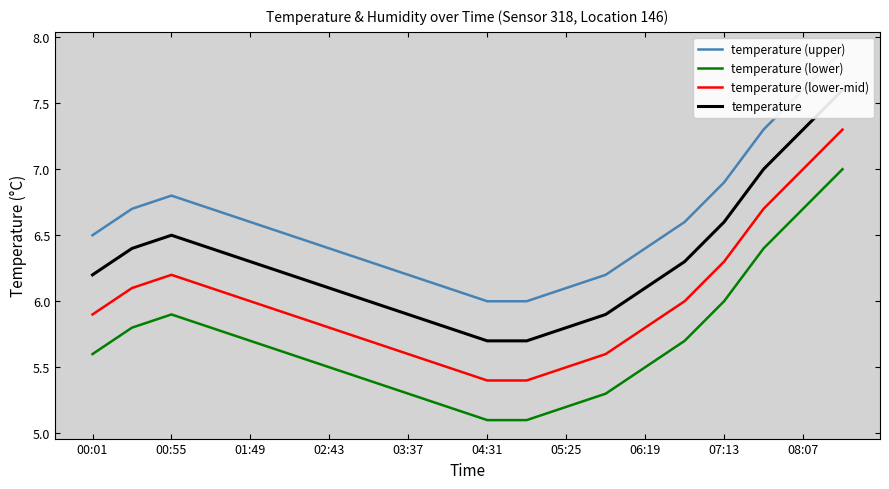

True or false: temperature (lower) and temperature (upper) cross at least once.

False